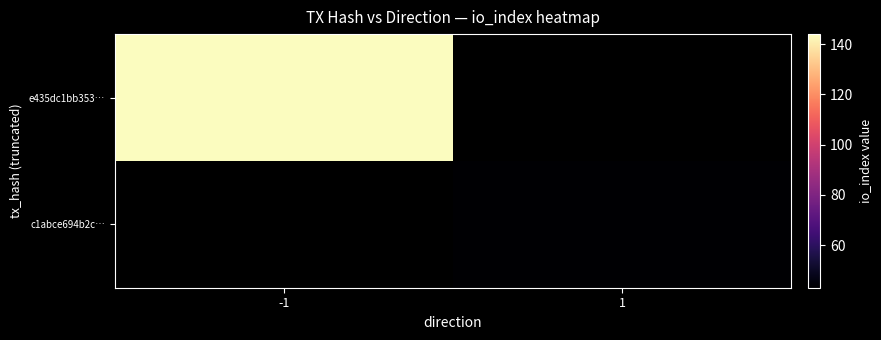

At 1, list the series in order from smallest to largest.

e435dc1bb353…, c1abce694b2c…